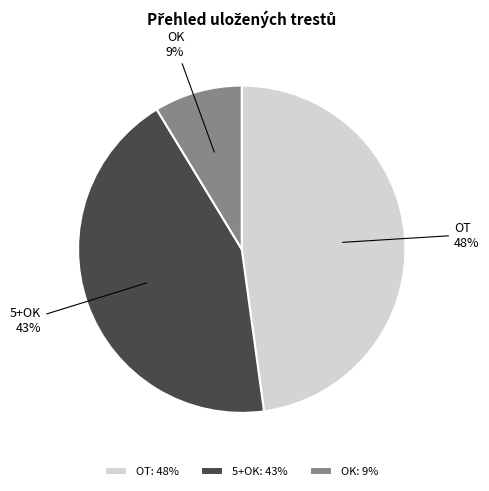

The OK slice represents 9% of the pie. True or false?

True